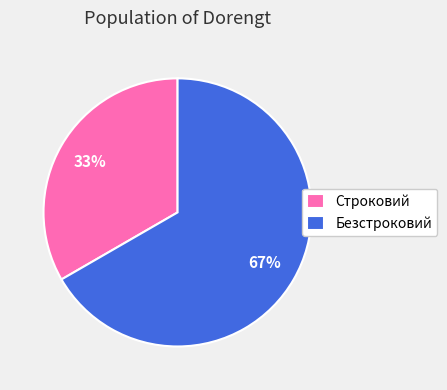

Combined, do Строковий and Безстроковий account for over 50%?

Yes